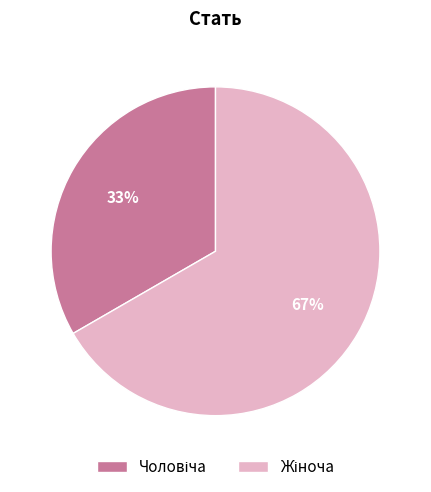

To the nearest percent, what is the average slice percentage?

50%